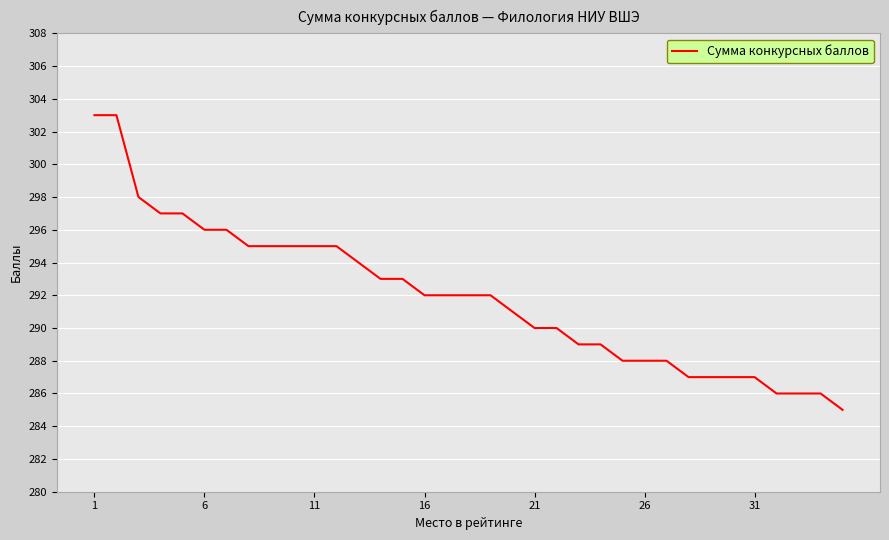

What is the difference between the maximum and minimum values?

18